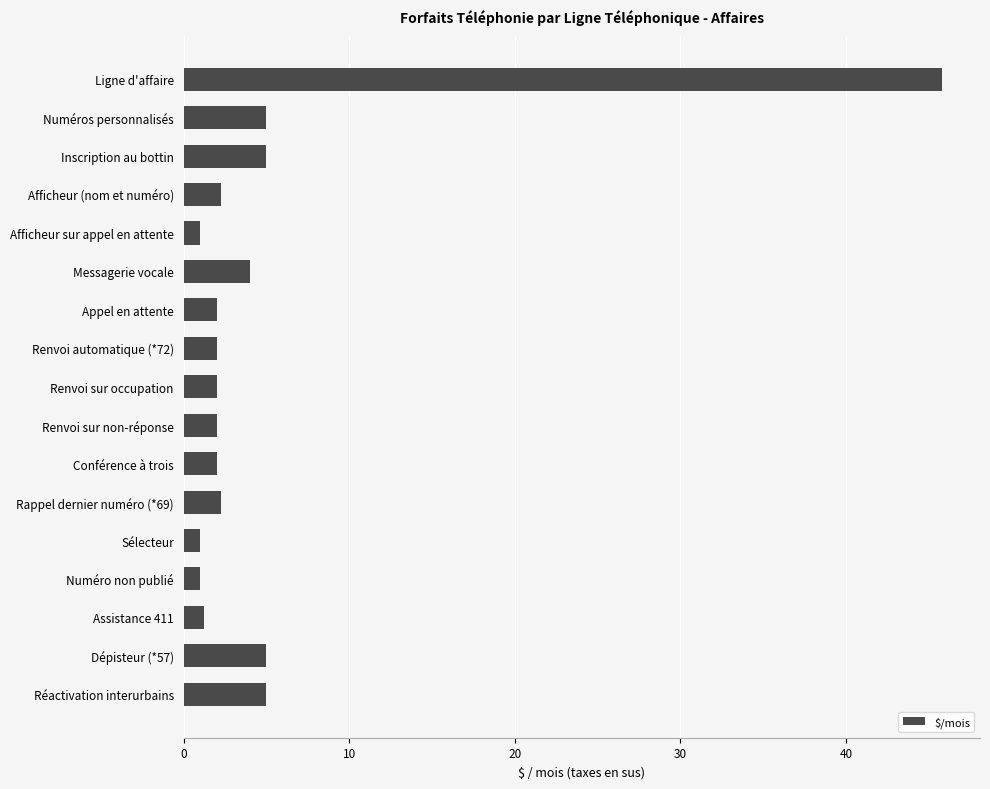

At which category does the chart reach its peak across all series?

Ligne d'affaire